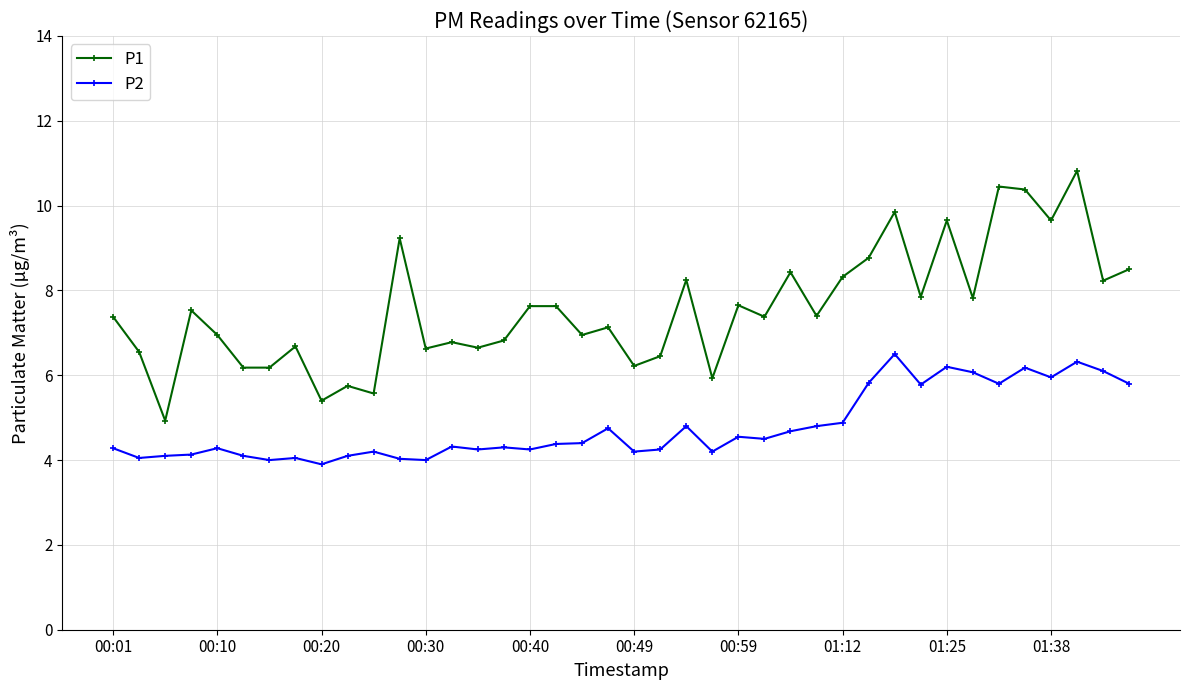

How many categories are shown in the chart?

40